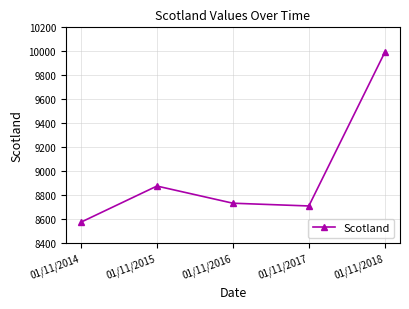

What is the value of the 4th point from the left?

8711